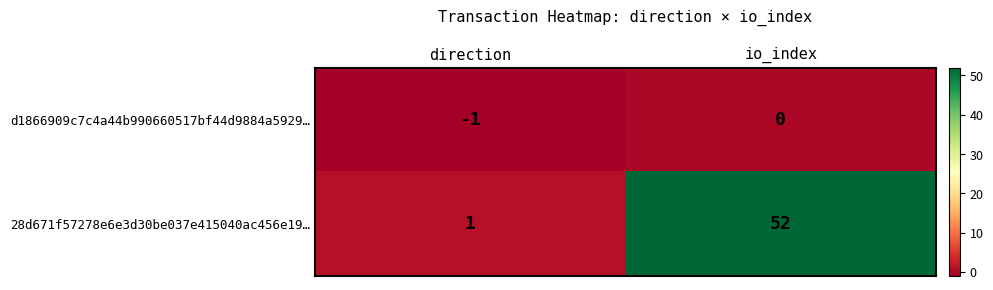

Reading right to left, transcribe all the data shown in this chart.

d1866909c7c4a44b990660517bf44d9884a5929…: 0	-1
28d671f57278e6e3d30be037e415040ac456e19…: 52	1